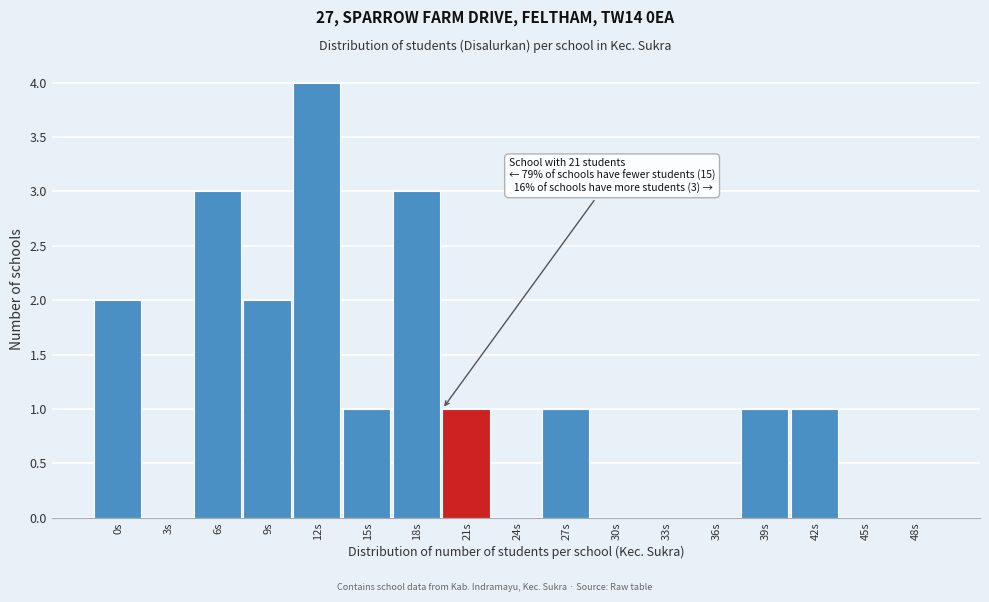

Reading right to left, transcribe all the data shown in this chart.

48s=0	45s=0	42s=1	39s=1	36s=0	33s=0	30s=0	27s=1	24s=0	21s=1	18s=3	15s=1	12s=4	9s=2	6s=3	3s=0	0s=2